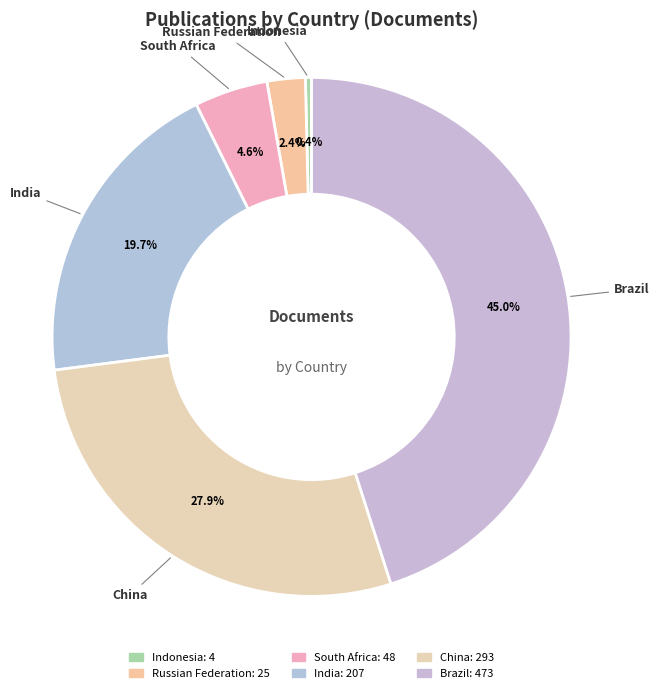

Rank the categories by value from highest to lowest.

Brazil, China, India, South Africa, Russian Federation, Indonesia